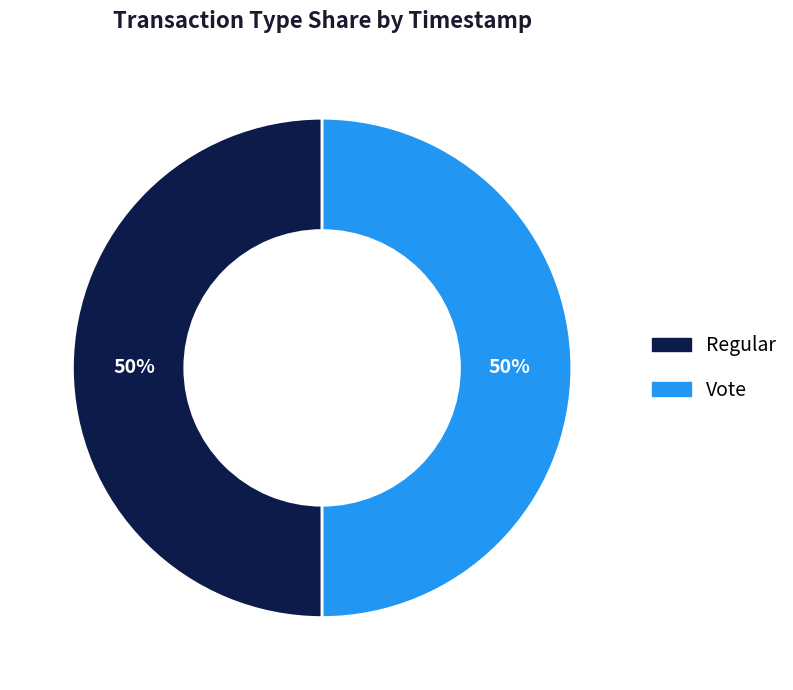

To the nearest percent, what percentage of the pie is Regular?

50%